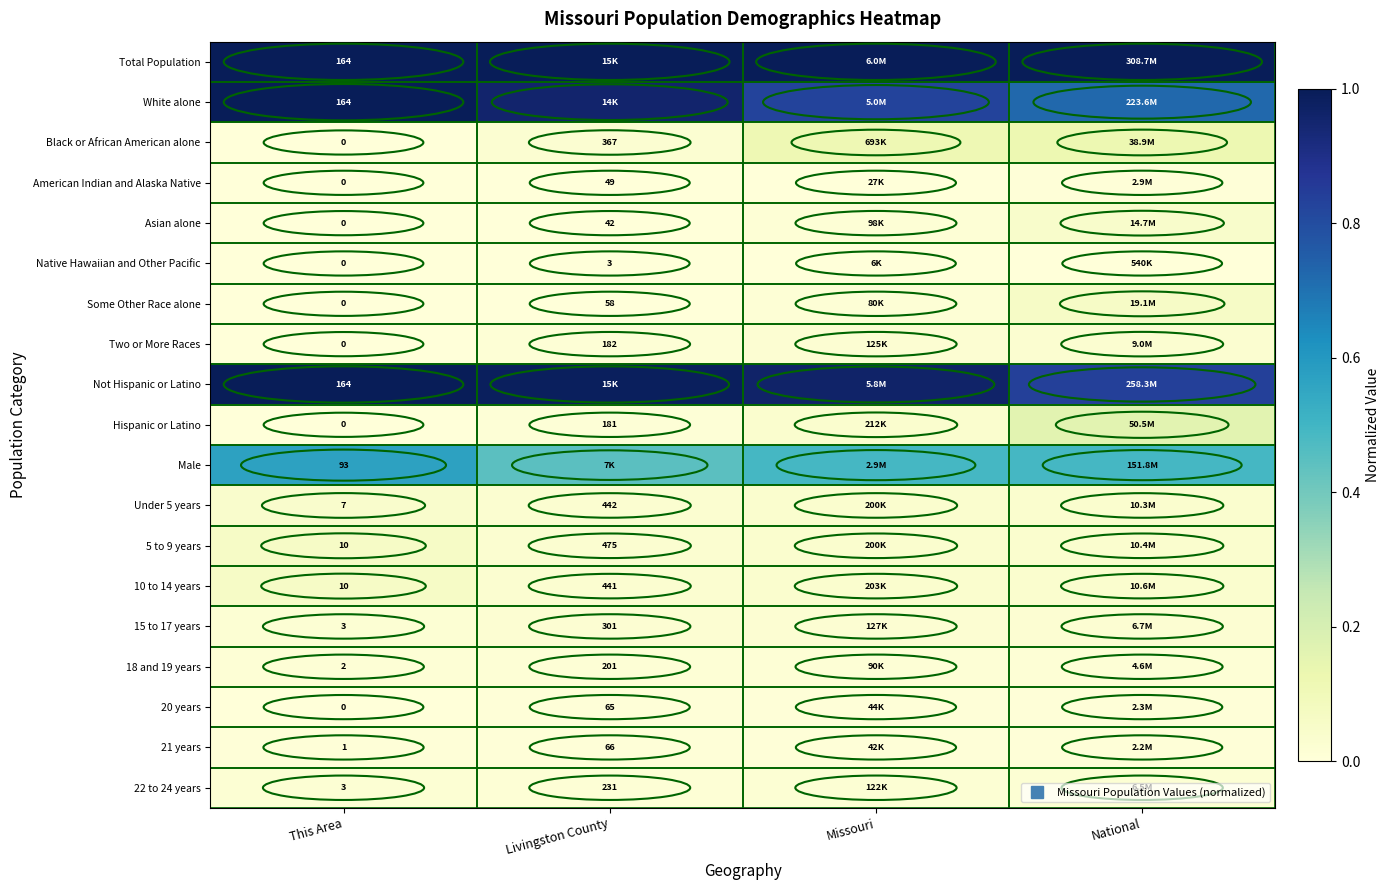

The Under 5 years series shows 0.0 at Missouri. True or false?

False